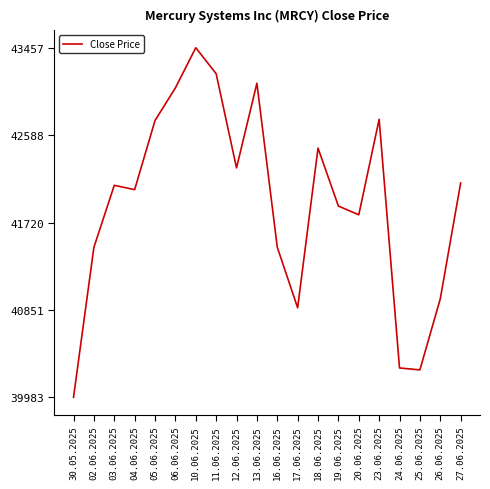

What is the minimum value shown in the chart?

39983